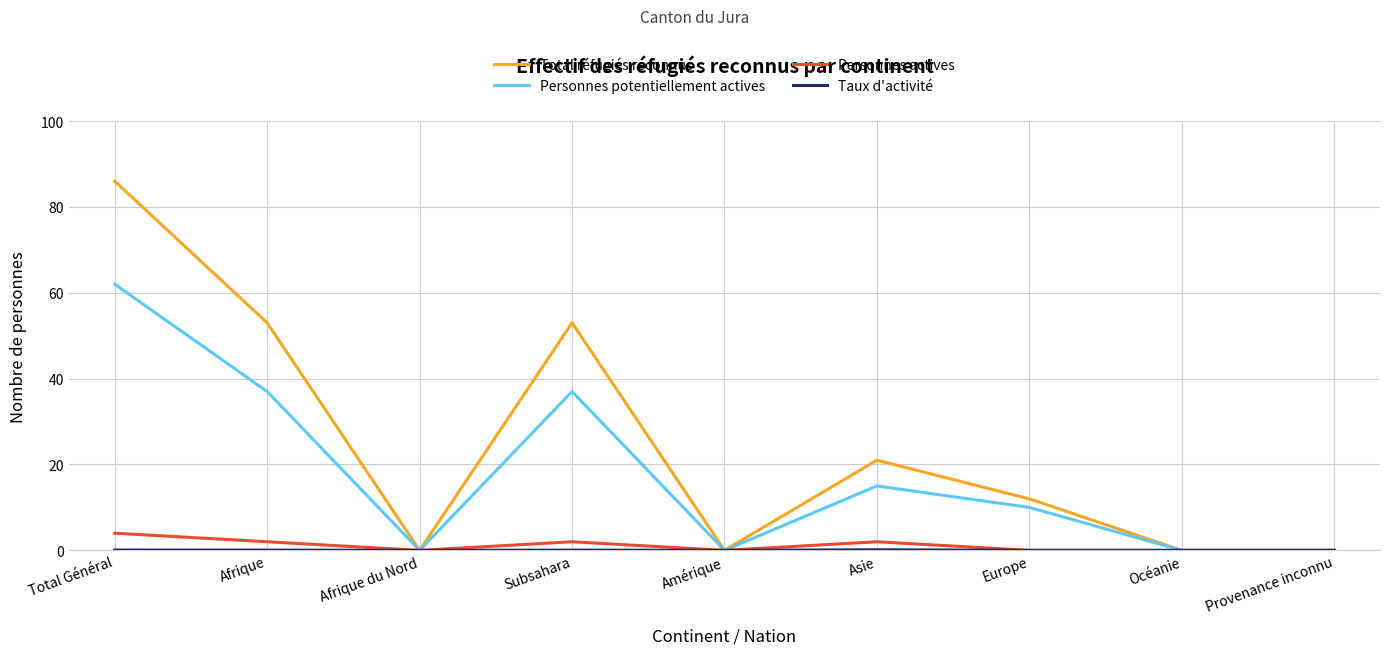

What position from the left is Europe?

7